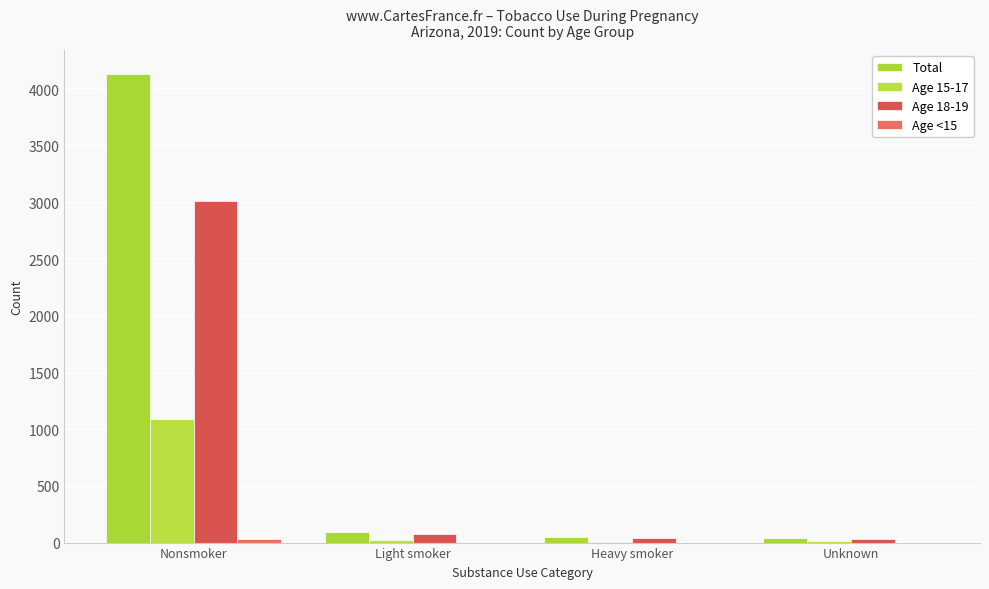

What value does the Age 15-17 series have at Nonsmoker?

1088